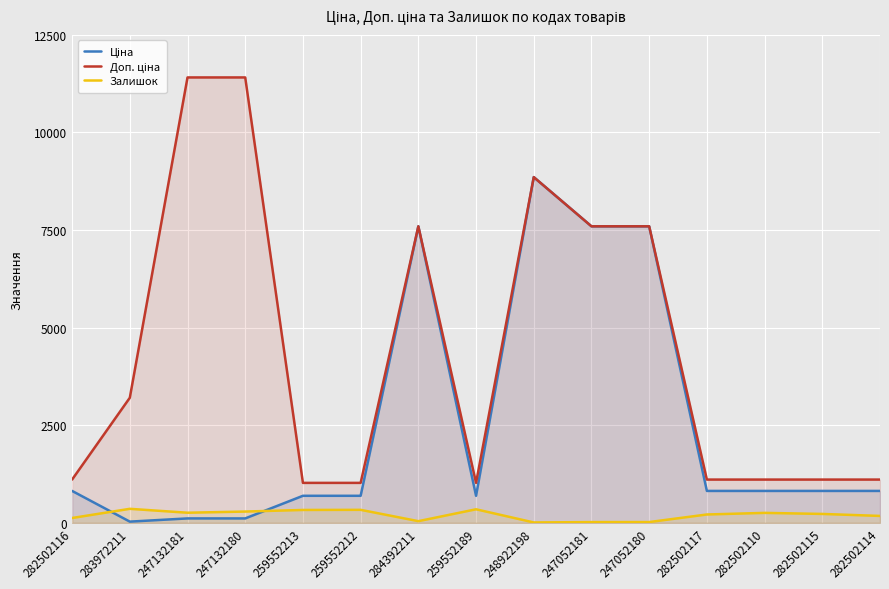

True or false: Доп. ціна and Ціна cross at least once.

False